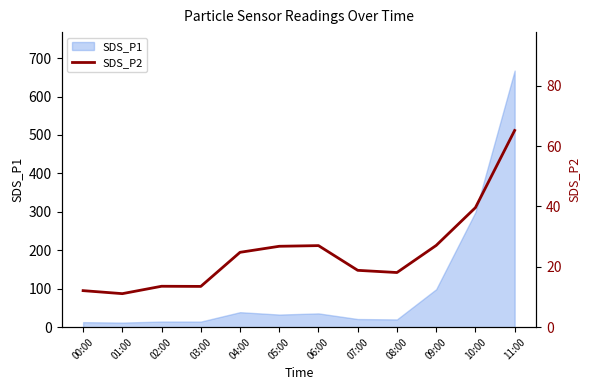

How many values are below 24?

6